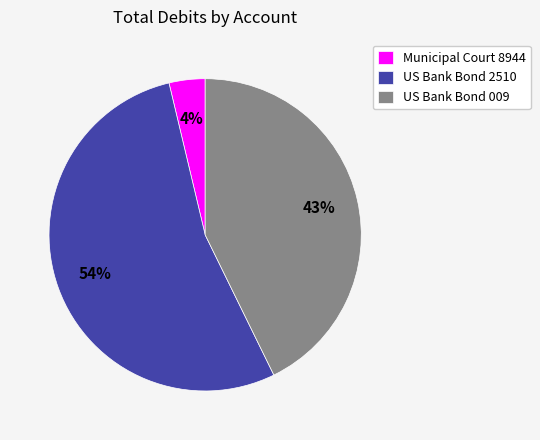

Do Municipal Court 8944 and US Bank Bond 009 together represent more than half of the pie?

No